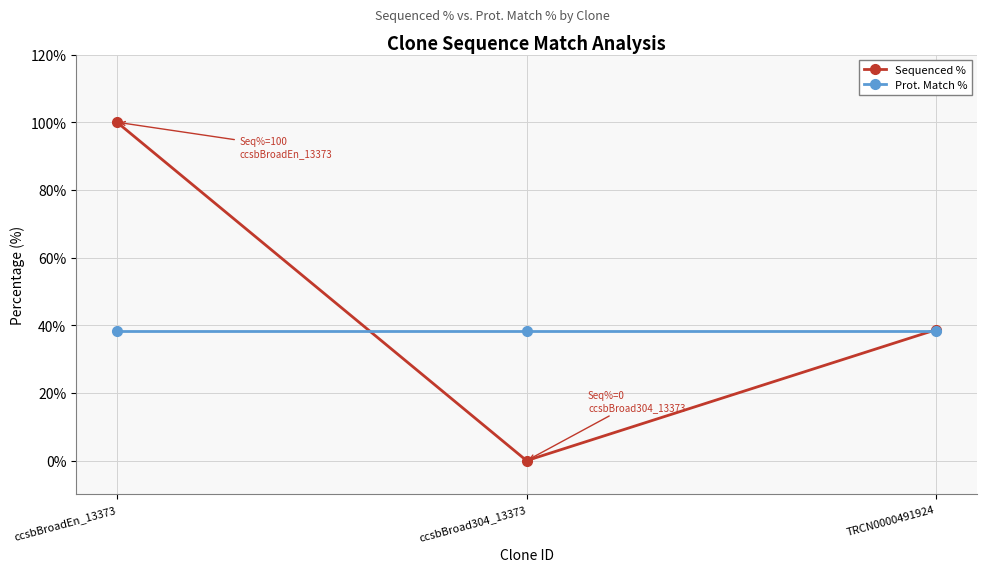

What is the maximum value for Prot. Match %?

38.2